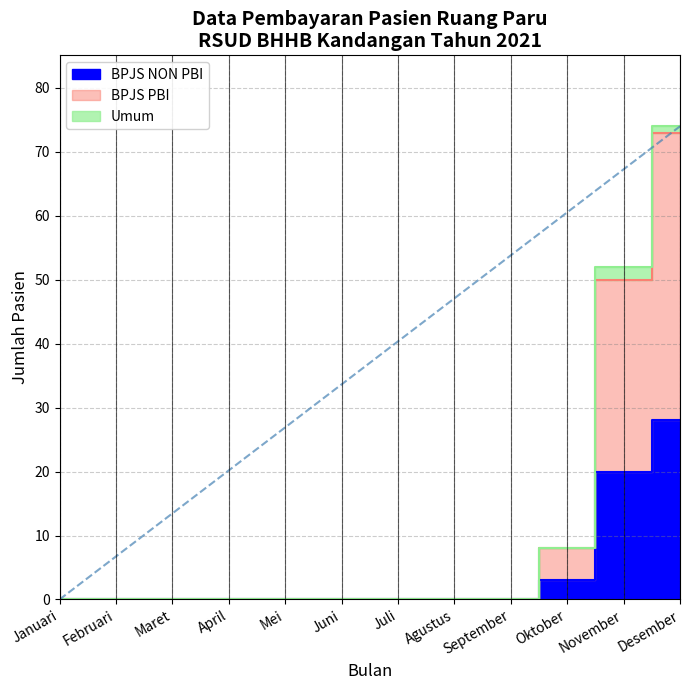

Is it true that BPJS NON PBI equals -15 at Januari?

False